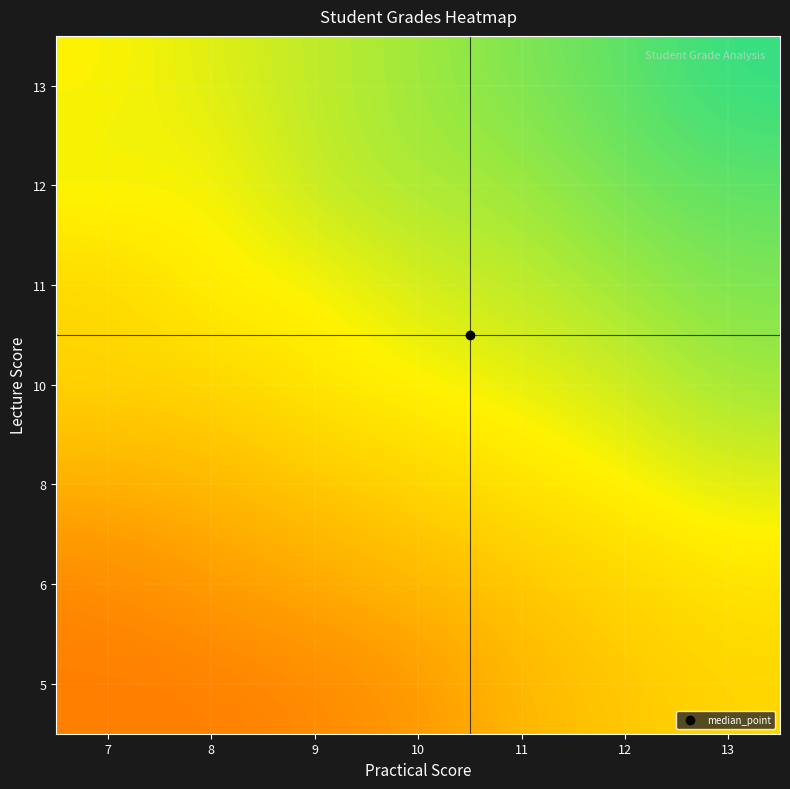

Which has a higher value, 7 or 11?

11